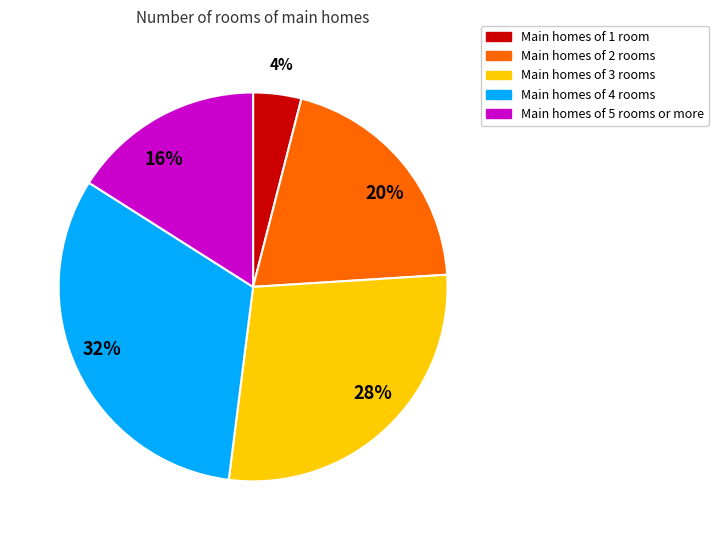

The Main homes of 3 rooms slice represents 19% of the pie. True or false?

False